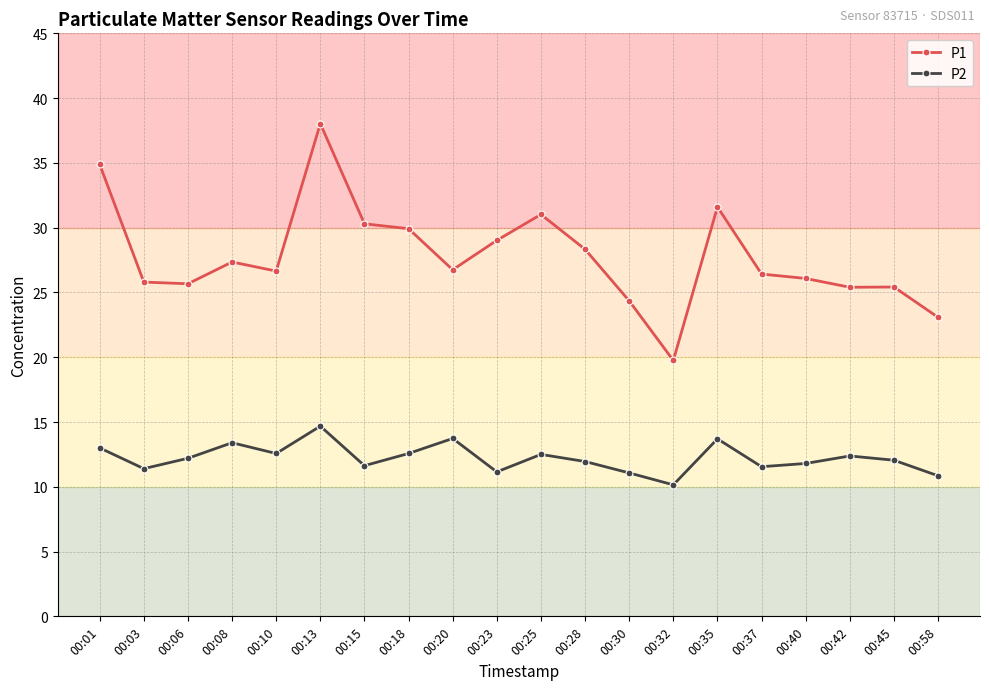

At which label does P2 reach its peak?

00:13